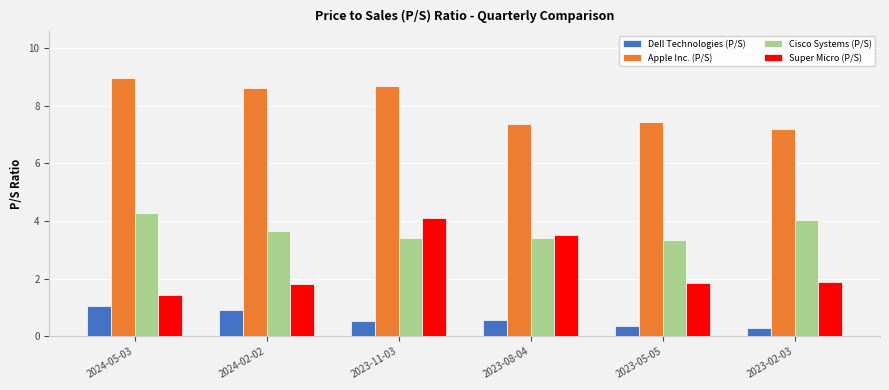

Rank the series by their average value, from highest to lowest.

Apple Inc. (P/S), Cisco Systems (P/S), Super Micro (P/S), Dell Technologies (P/S)